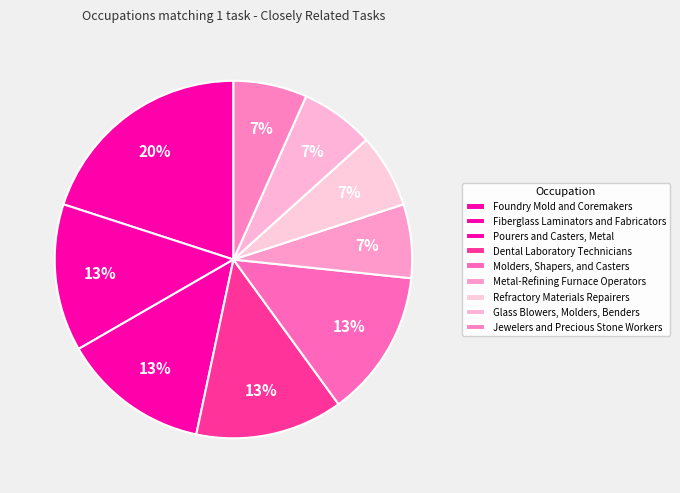

Which category has the biggest portion of the pie?

Foundry Mold and Coremakers